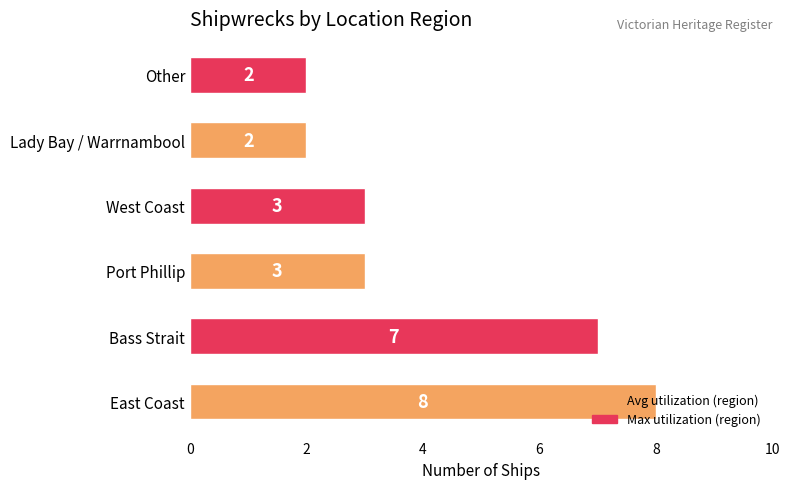

What is the average value?

4